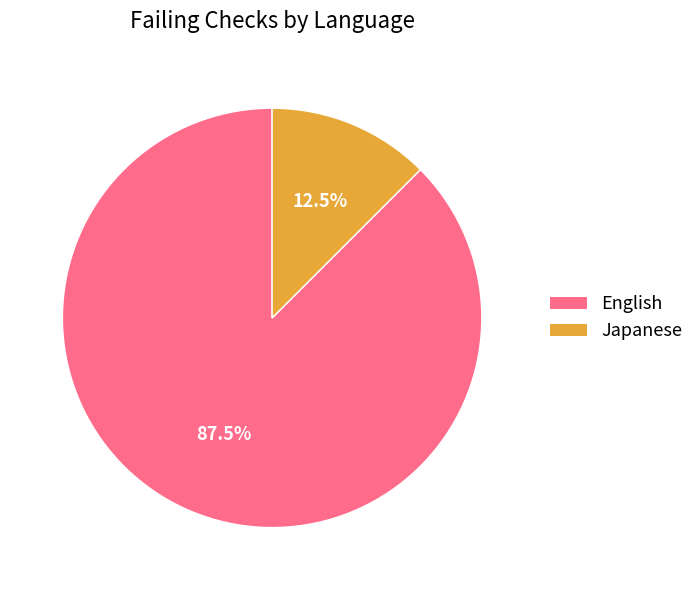

What is the smallest slice in the pie chart?

Japanese